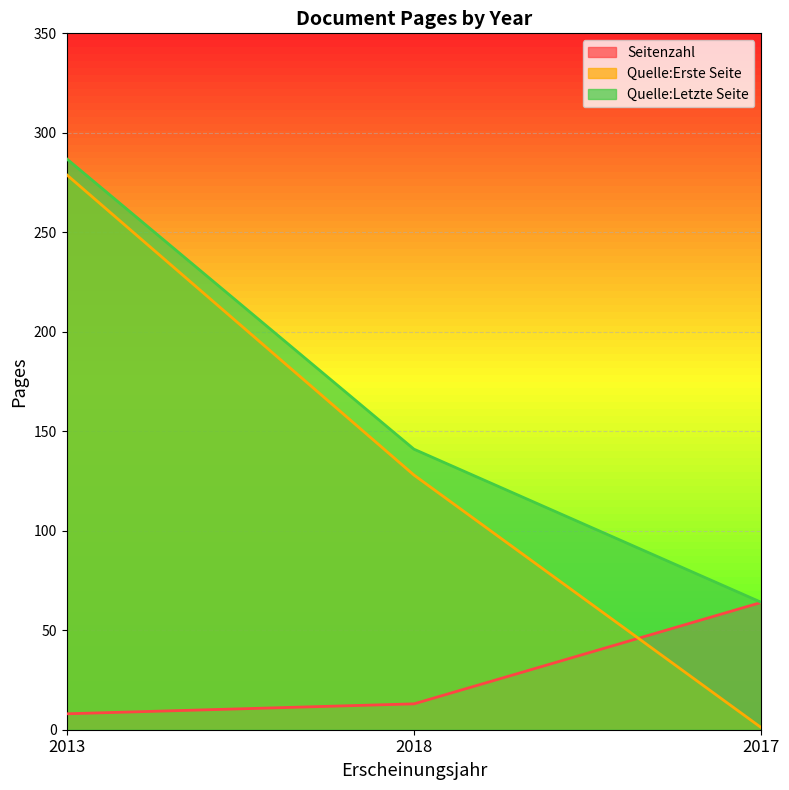

The value of Quelle:Erste Seite at 2018 is 128. True or false?

True